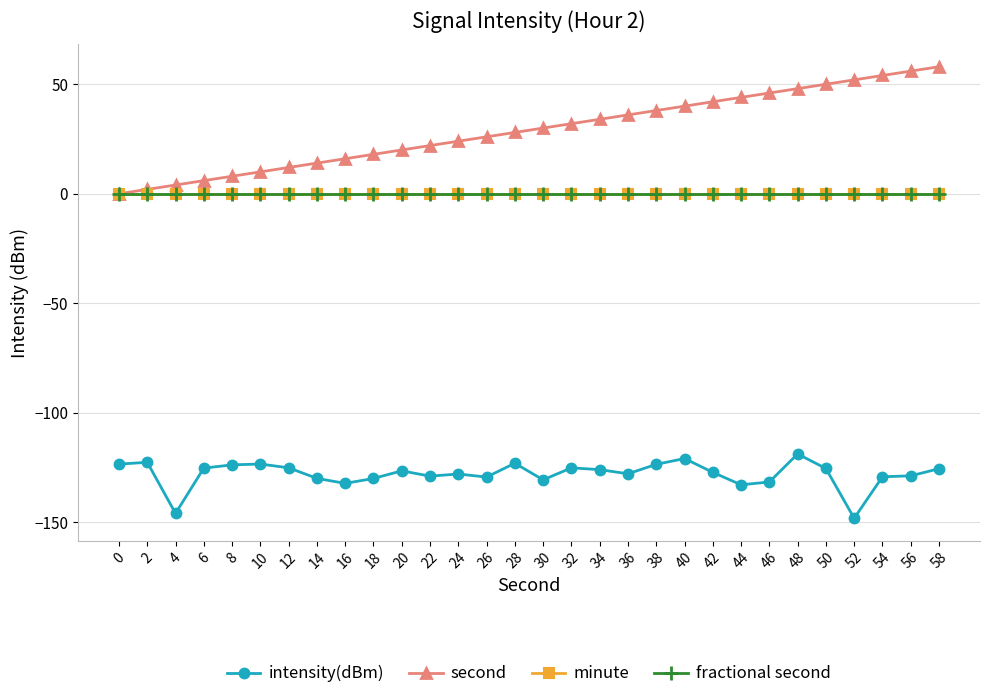

What is the total value across all series at 48?

-70.8